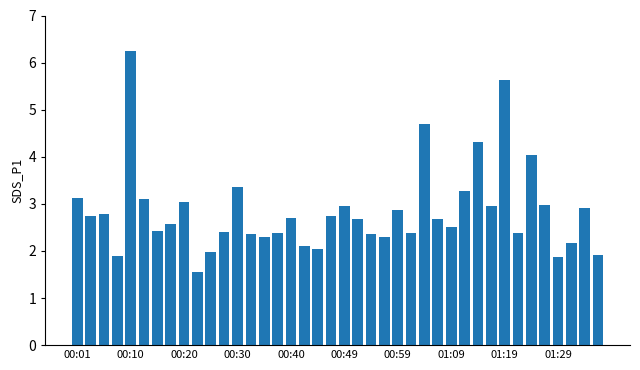

What is the smallest value displayed?

1.6